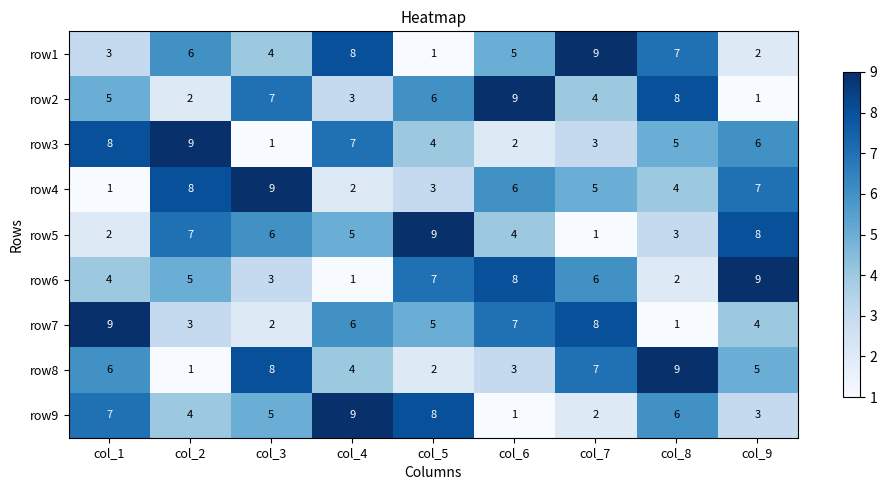

Between col_4 and col_7, which series saw the biggest shift?

row9